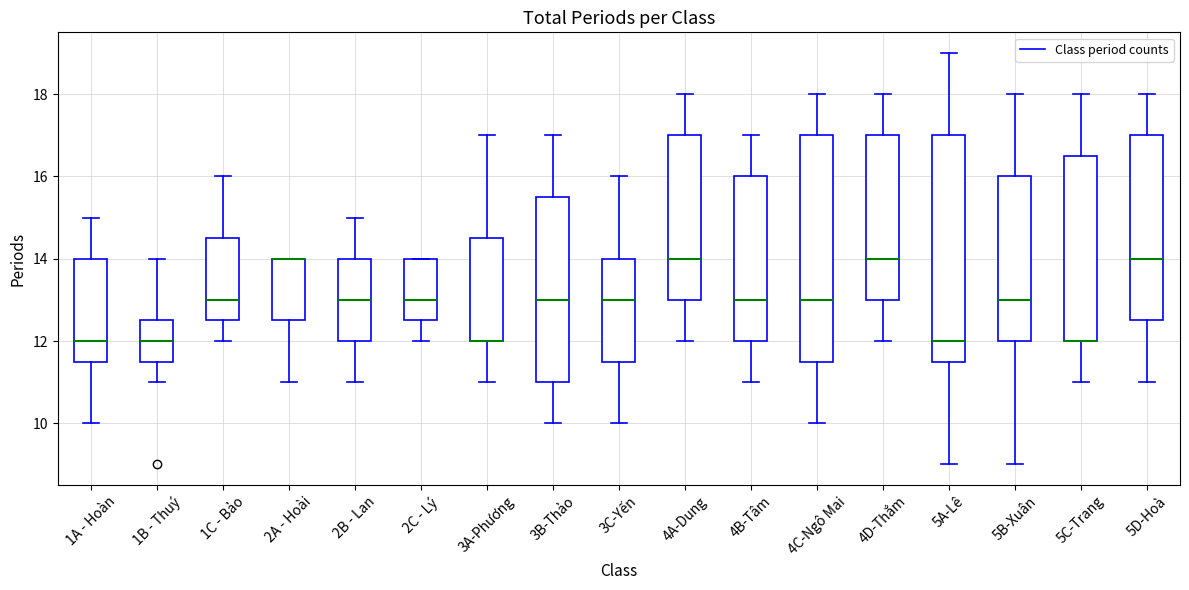

Reading left to right, transcribe this box plot: for each box, give where its median line is, the range the box spans, and where its two whiskers end, as read against the y-axis. The values are not printed on the chart, so give them approximately, as read against the axis.

1A - Hoàn: median 12.0, box 11.6 to 14.0, whiskers 10.0 to 15.0
1B - Thuý: median 12.0, box 11.6 to 12.6, whiskers 11.0 to 14.0
1C - Bảo: median 13.0, box 12.6 to 14.6, whiskers 12.0 to 16.0
2A - Hoài: median 14.0 (drawn on the box's upper edge), box 12.6 to 14.0, whiskers 11.0 to 14.0
2B - Lan: median 13.0, box 12.0 to 14.0, whiskers 11.0 to 15.0
2C - Lý: median 13.0, box 12.6 to 14.0, whiskers 12.0 to 14.0
3A-Phương: median 12.0 (drawn on the box's lower edge), box 12.0 to 14.6, whiskers 11.0 to 17.0
3B-Thảo: median 13.0, box 11.0 to 15.6, whiskers 10.0 to 17.0
3C-Yến: median 13.0, box 11.6 to 14.0, whiskers 10.0 to 16.0
4A-Dung: median 14.0, box 13.0 to 17.0, whiskers 12.0 to 18.0
4B-Tâm: median 13.0, box 12.0 to 16.0, whiskers 11.0 to 17.0
4C-Ngô Mai: median 13.0, box 11.6 to 17.0, whiskers 10.0 to 18.0
4D-Thắm: median 14.0, box 13.0 to 17.0, whiskers 12.0 to 18.0
5A-Lê: median 12.0, box 11.6 to 17.0, whiskers 9.0 to 19.0
5B-Xuân: median 13.0, box 12.0 to 16.0, whiskers 9.0 to 18.0
5C-Trang: median 12.0 (drawn on the box's lower edge), box 12.0 to 16.6, whiskers 11.0 to 18.0
5D-Hoà: median 14.0, box 12.6 to 17.0, whiskers 11.0 to 18.0